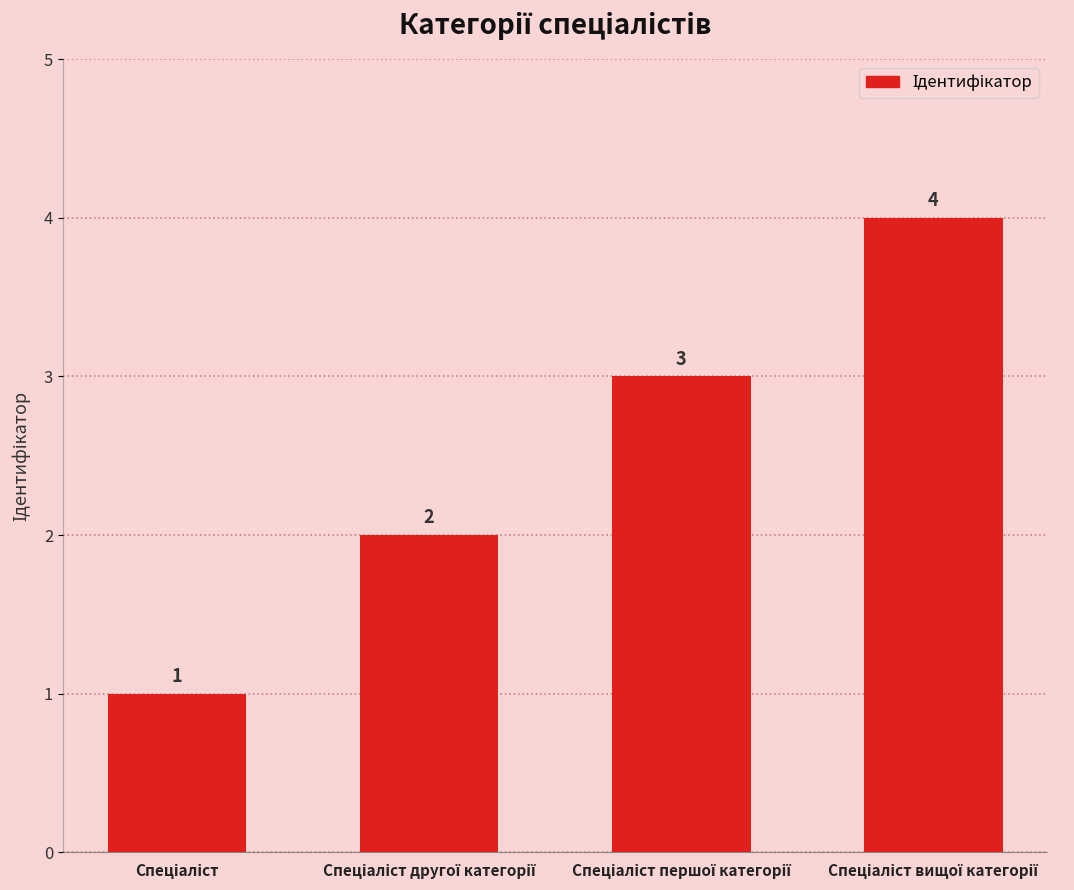

What is the value of the 3rd bar from the left?

3